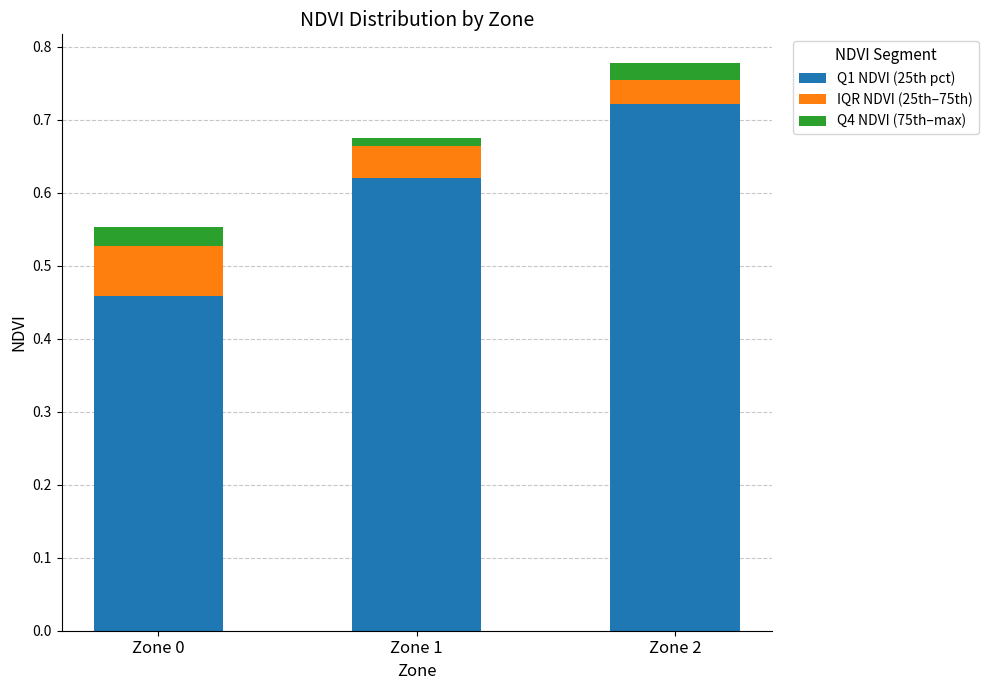

How many Q1 NDVI (25th pct) values are between 0 and 1?

3